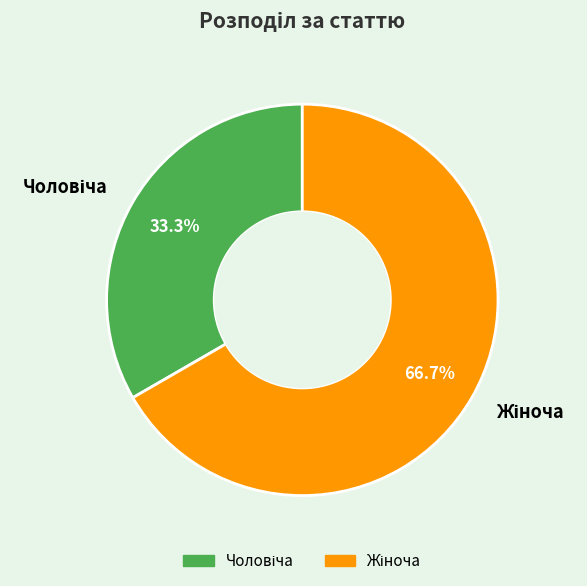

Is there a majority slice in this chart?

Yes